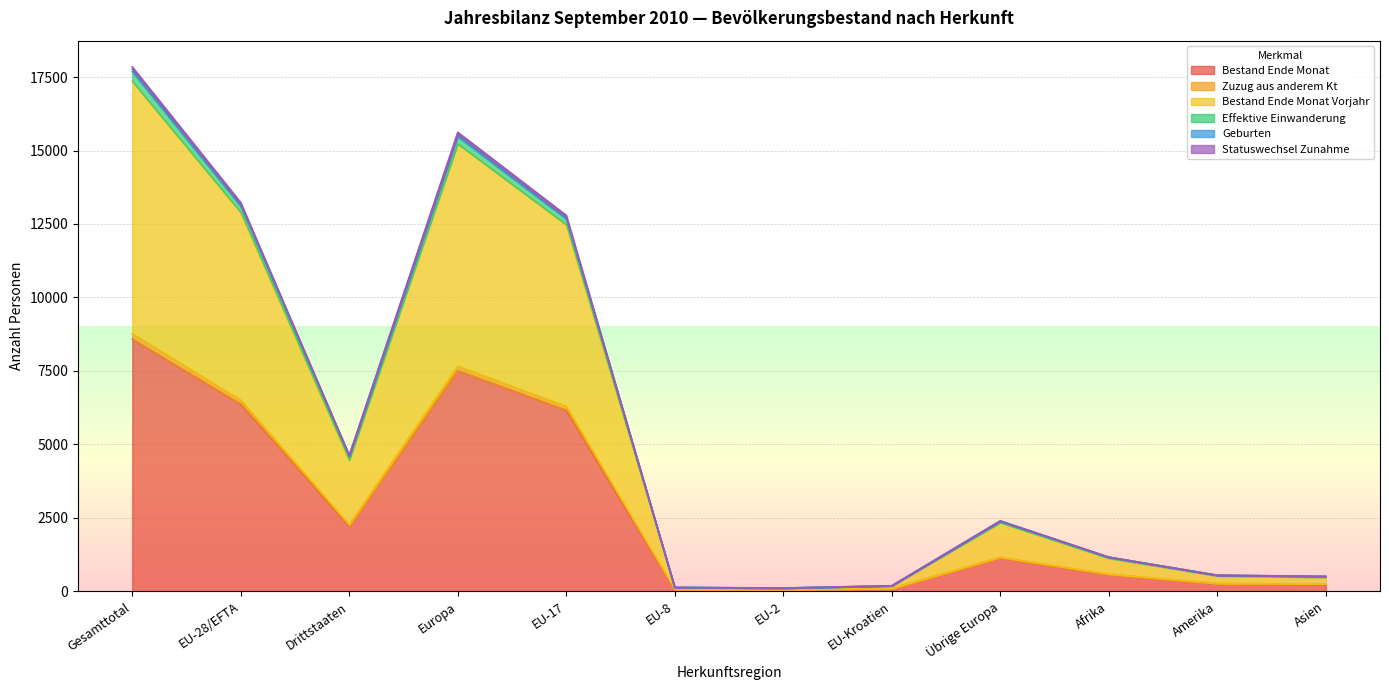

What is the total value across all series at Asien?

506